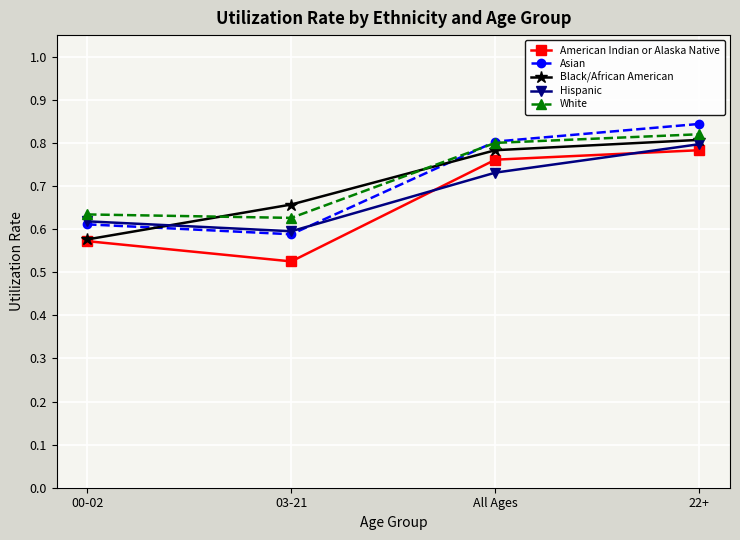

The Hispanic series shows 0.6 at 03-21. True or false?

True